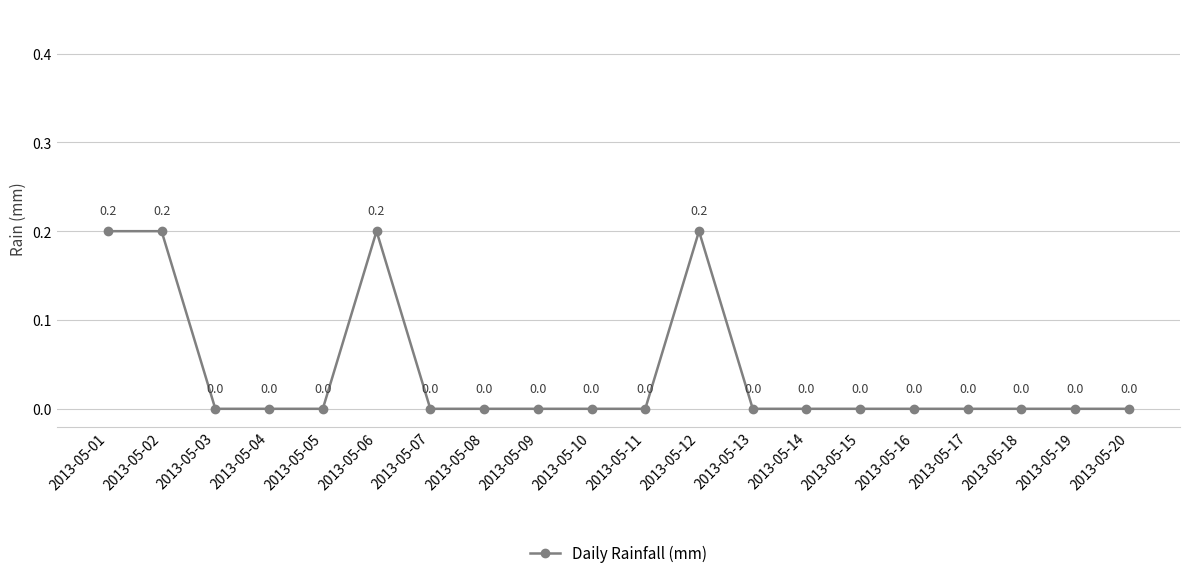

True or false: the data shows -0.1 at 2013-05-13.

False